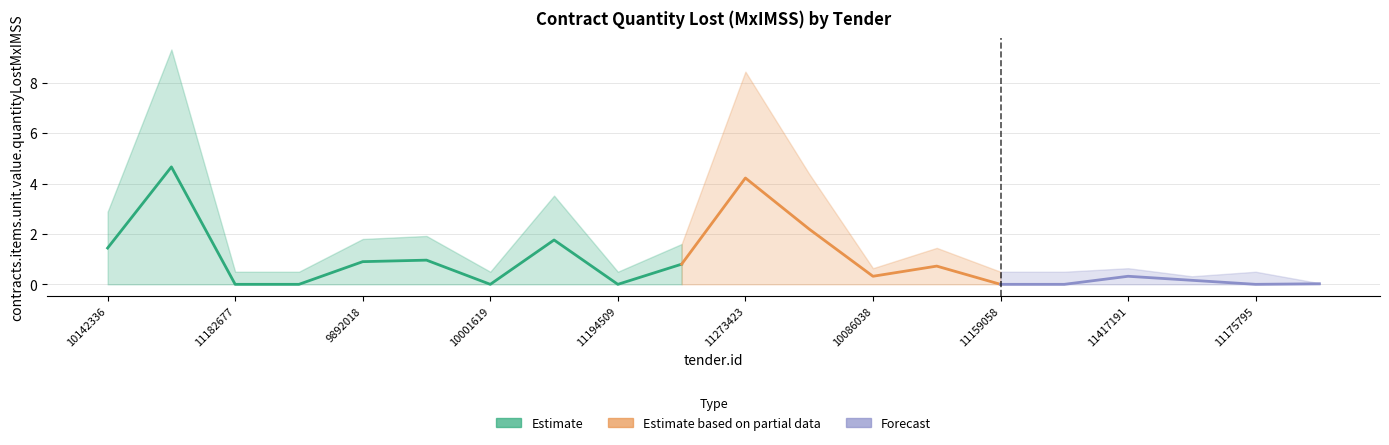

Count the number of categories in the chart.

20